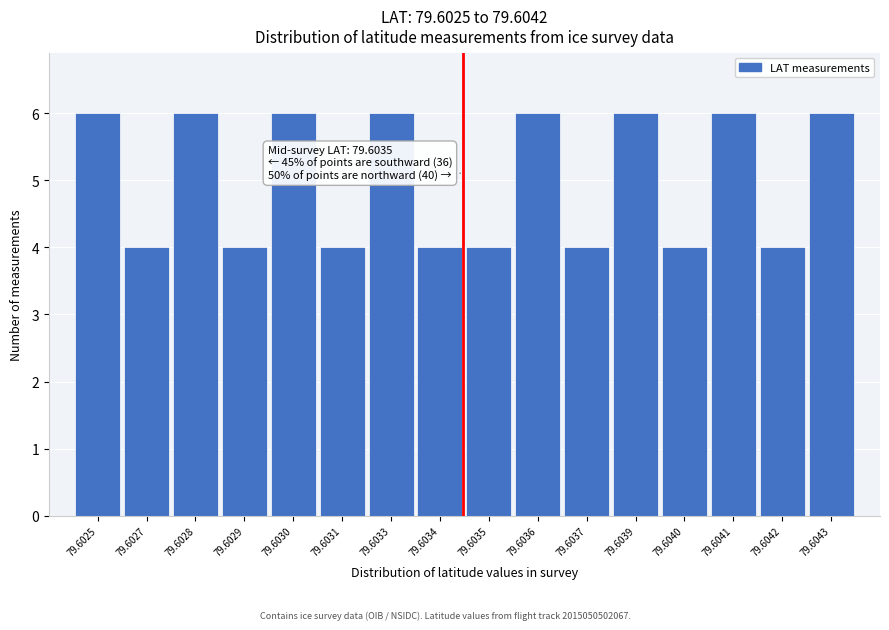

Reading left to right, transcribe all the data shown in this chart.

79.6025=6	79.6027=4	79.6028=6	79.6029=4	79.6030=6	79.6031=4	79.6033=6	79.6034=4	79.6035=4	79.6036=6	79.6037=4	79.6039=6	79.6040=4	79.6041=6	79.6042=4	79.6043=6